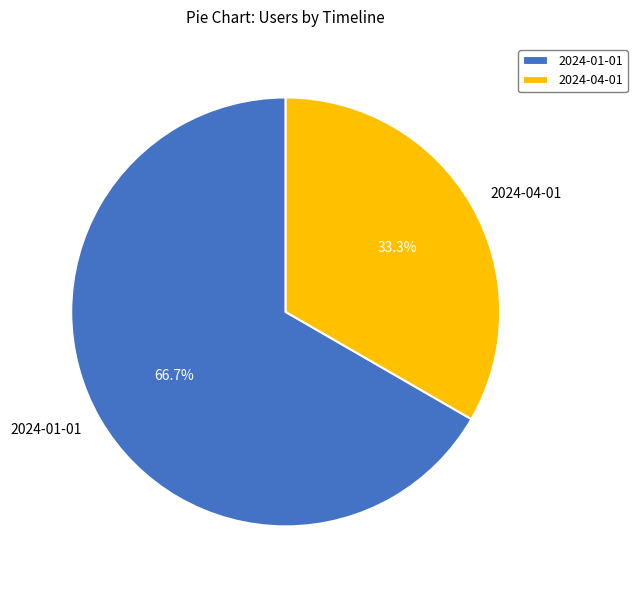

Which category accounts for the majority?

2024-01-01